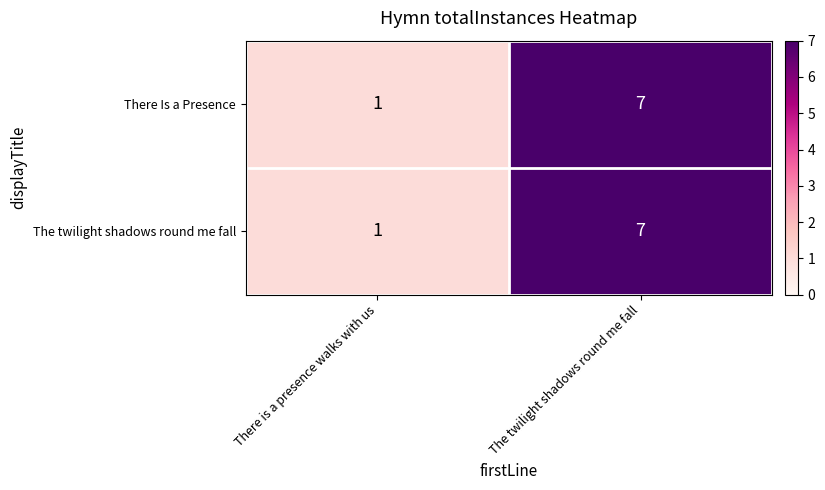

What is the difference between the maximum and minimum values in the There Is a Presence series?

6